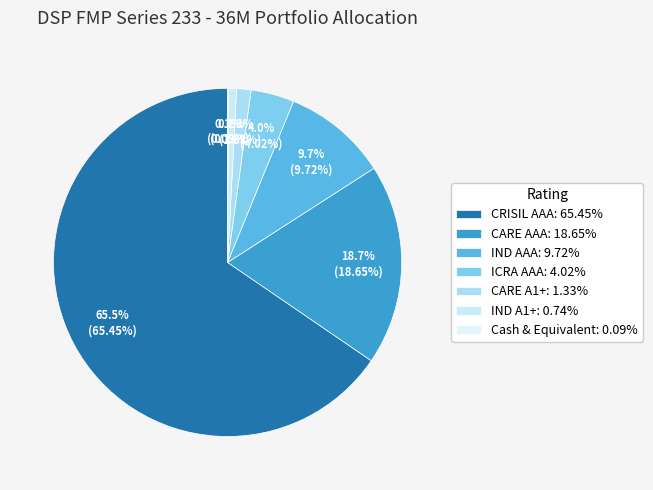

True or false: CARE A1+ accounts for 1% of the total.

True